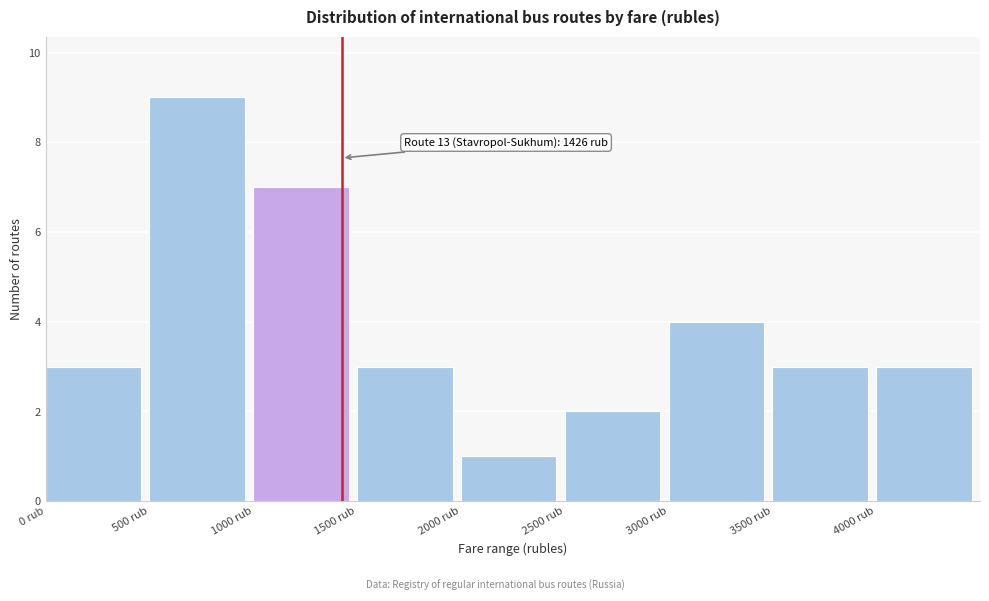

Over which range of the x-axis is the bar tallest?

500 to 1000